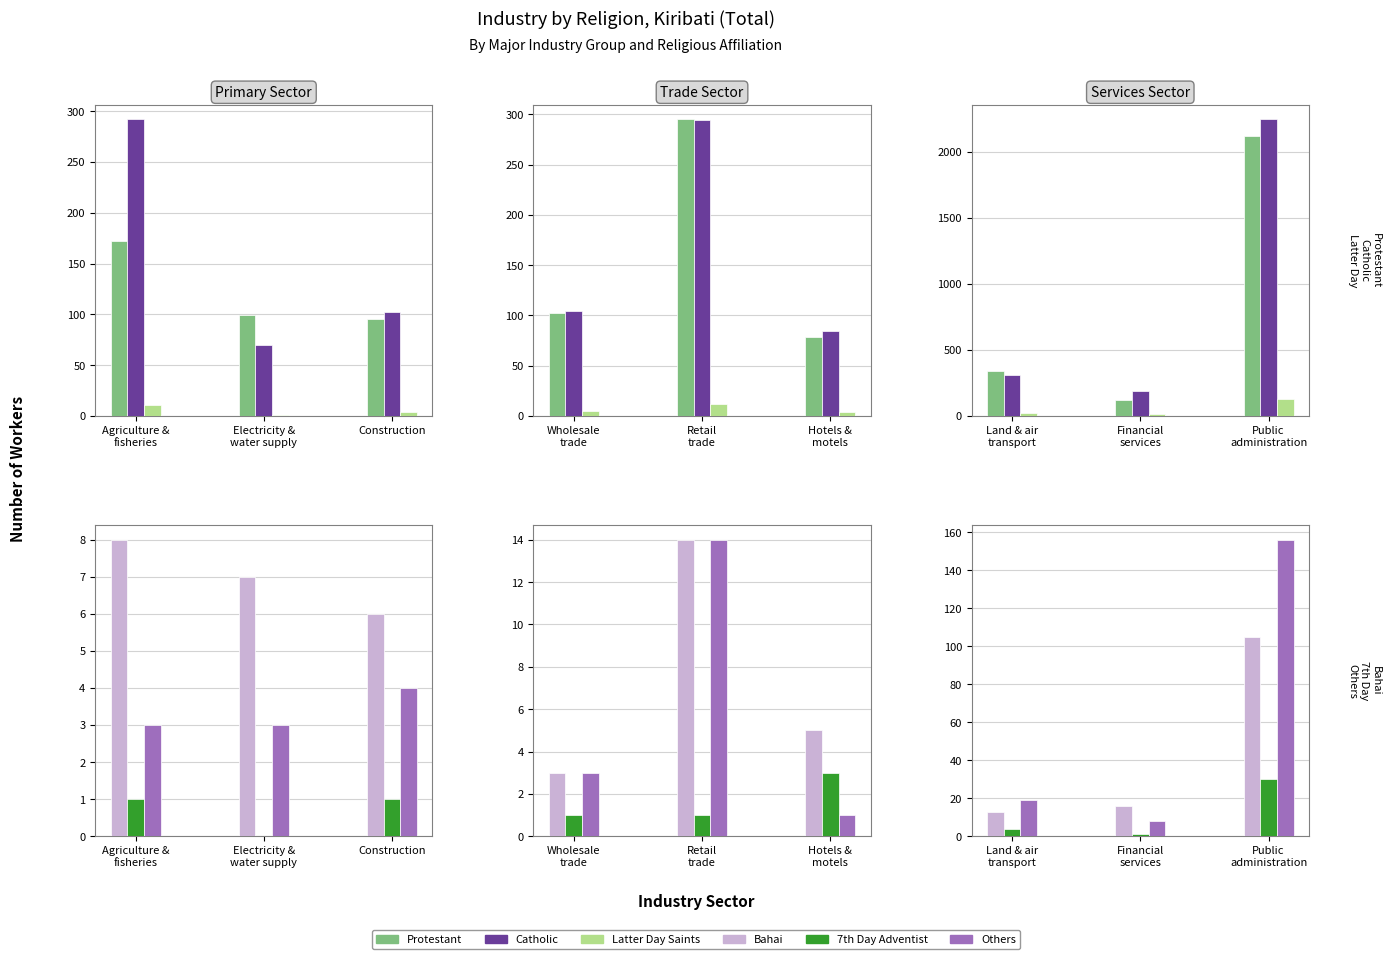

What are all the series names shown in the legend?

Protestant, Catholic, Latter Day Saints, Bahai, 7th Day Adventist, Others